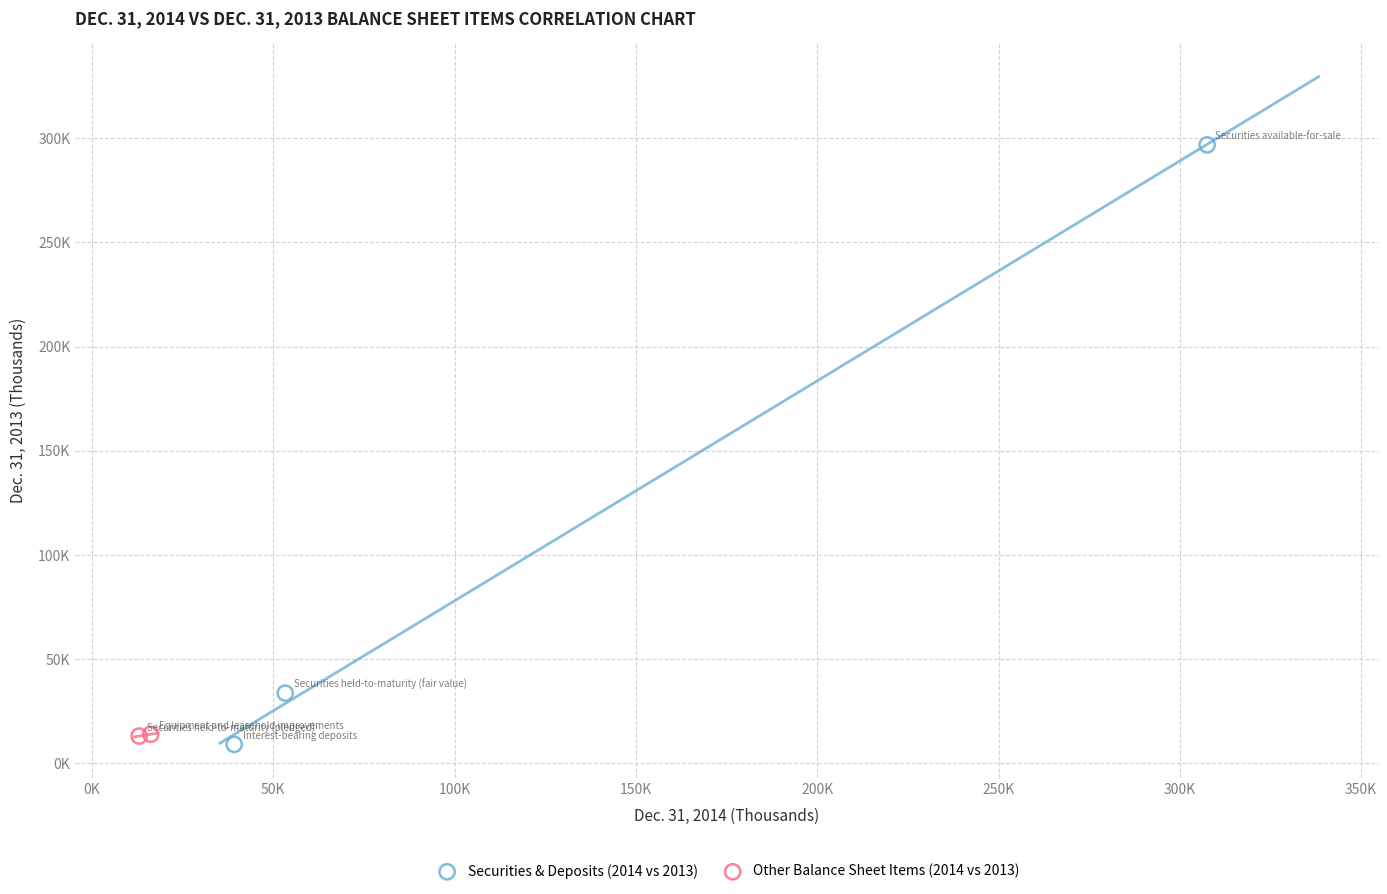

Which series reaches the maximum Y coordinate?

Securities & Deposits (2014 vs 2013)